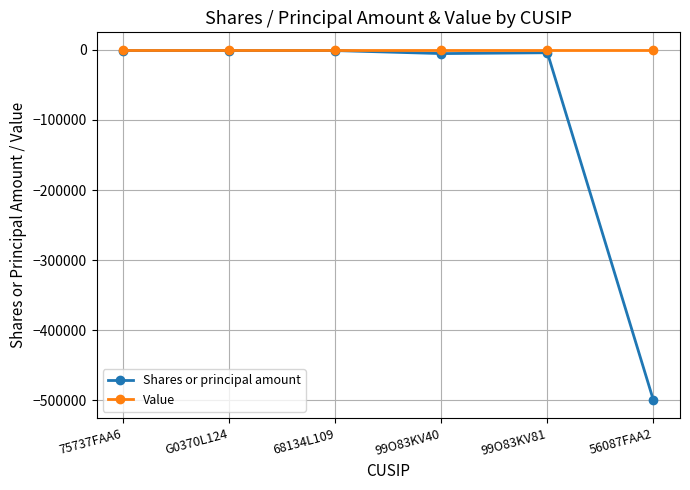

What position from the left is G0370L124?

2